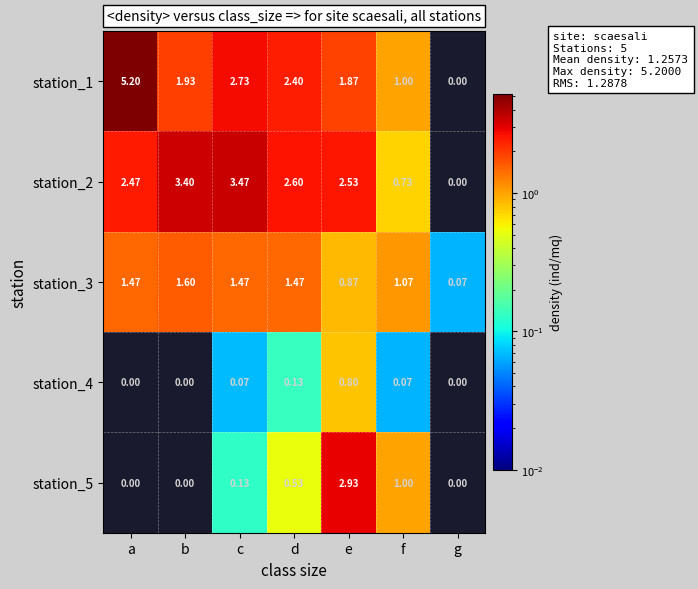

Which label corresponds to the largest value in the chart?

a